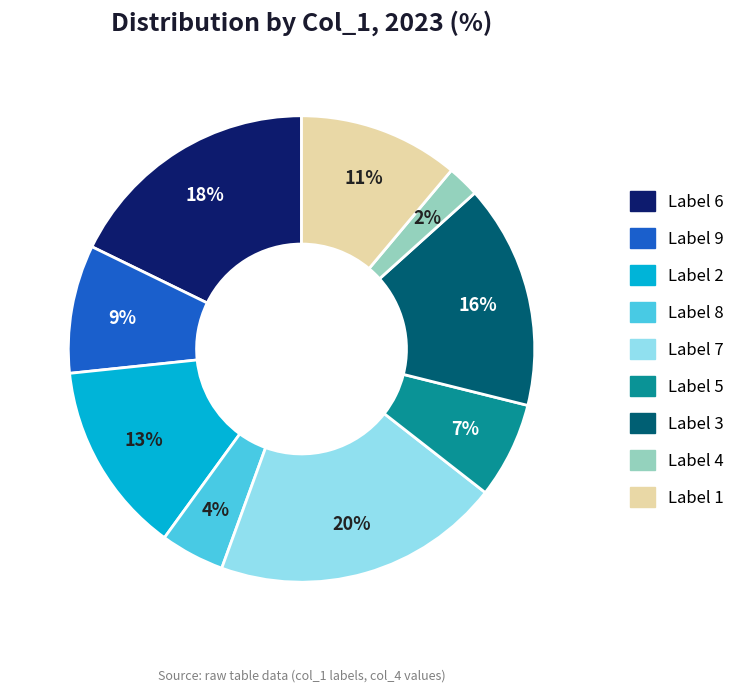

To the nearest percent, what is the average slice percentage?

11%